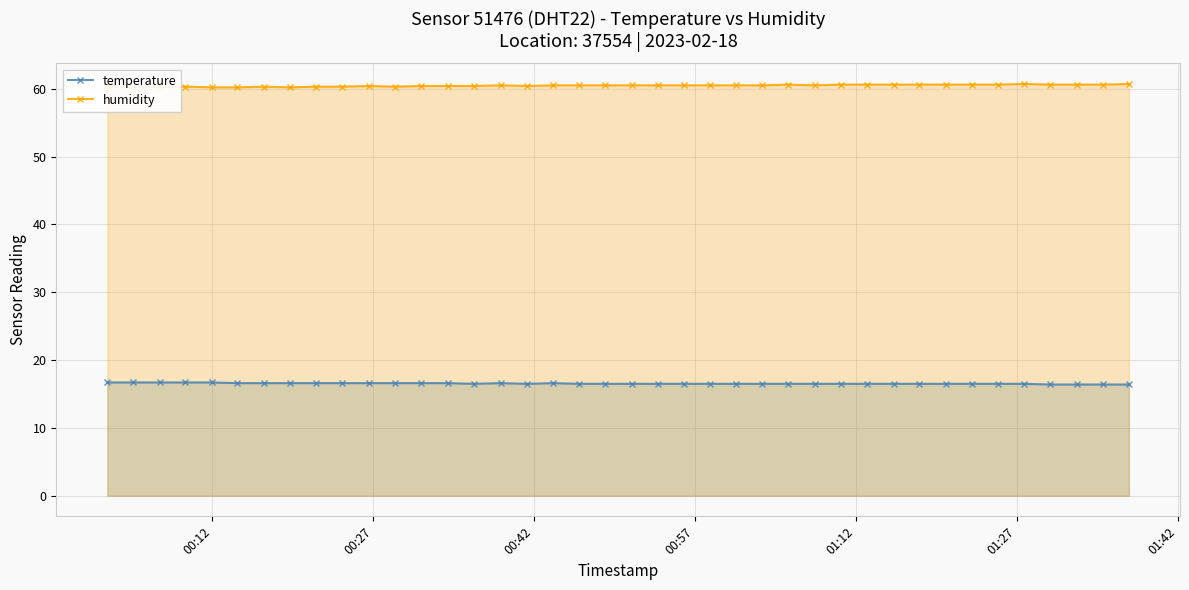

Count the temperature values in the range 16 to 17.

40